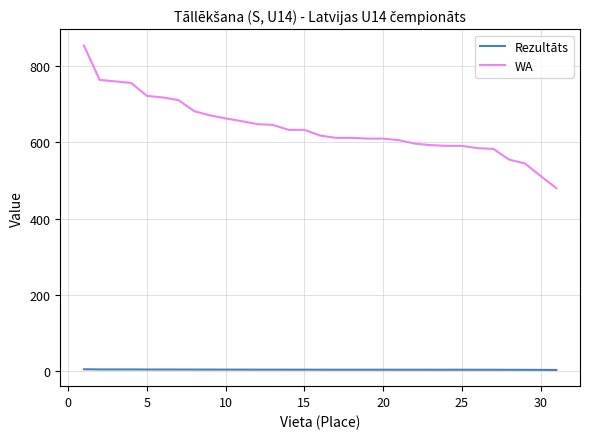

True or false: WA and Rezultāts cross at least once.

False